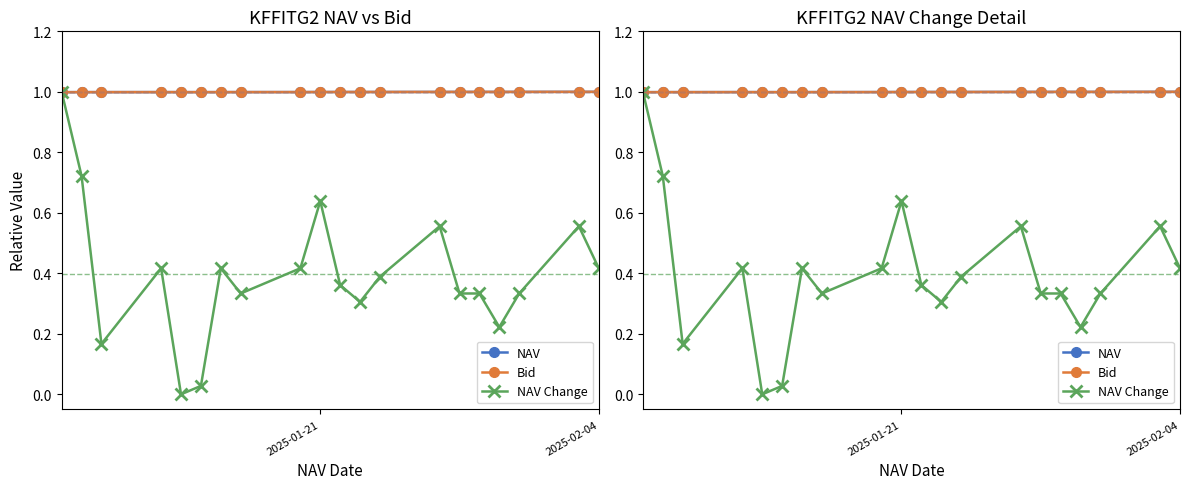

The Bid series shows 1.6 at 16. True or false?

False